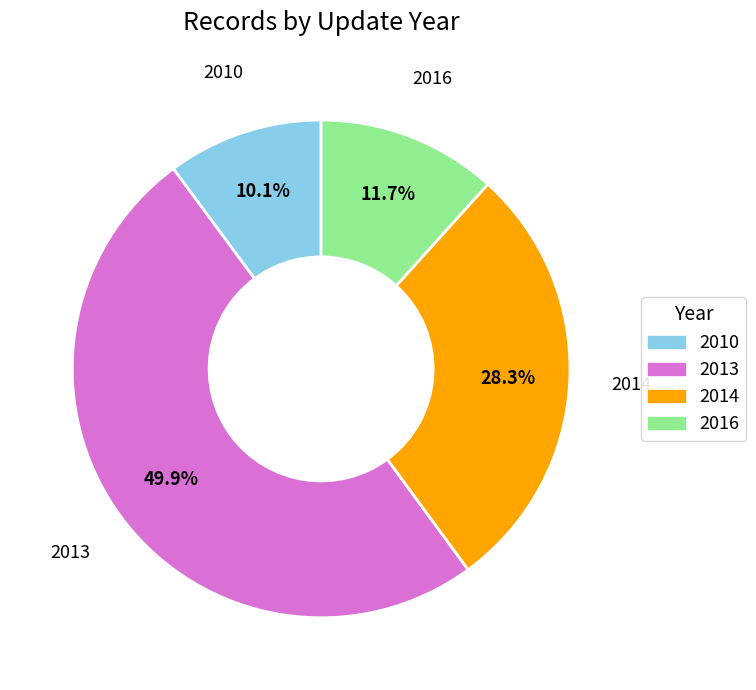

Between 2014 and 2010, which is larger?

2014